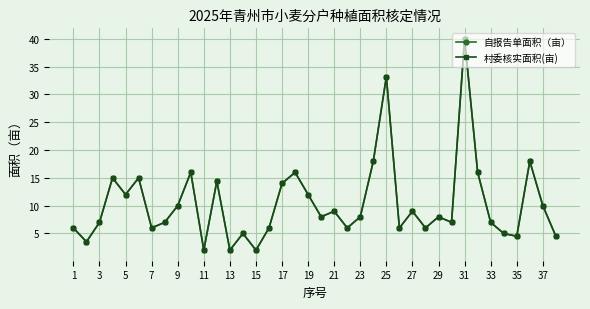

True or false: 村委核实面积(亩) has more than 2 interior local peaks.

True